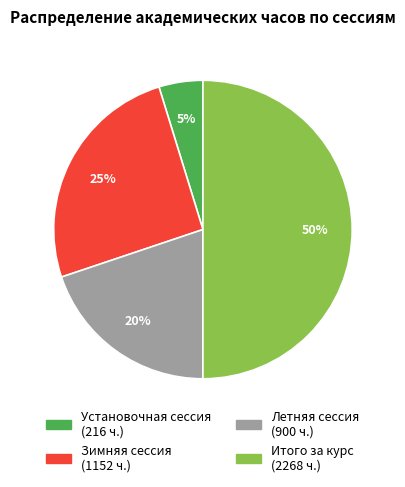

Is it true that Зимняя сессия is 25% of the pie?

True